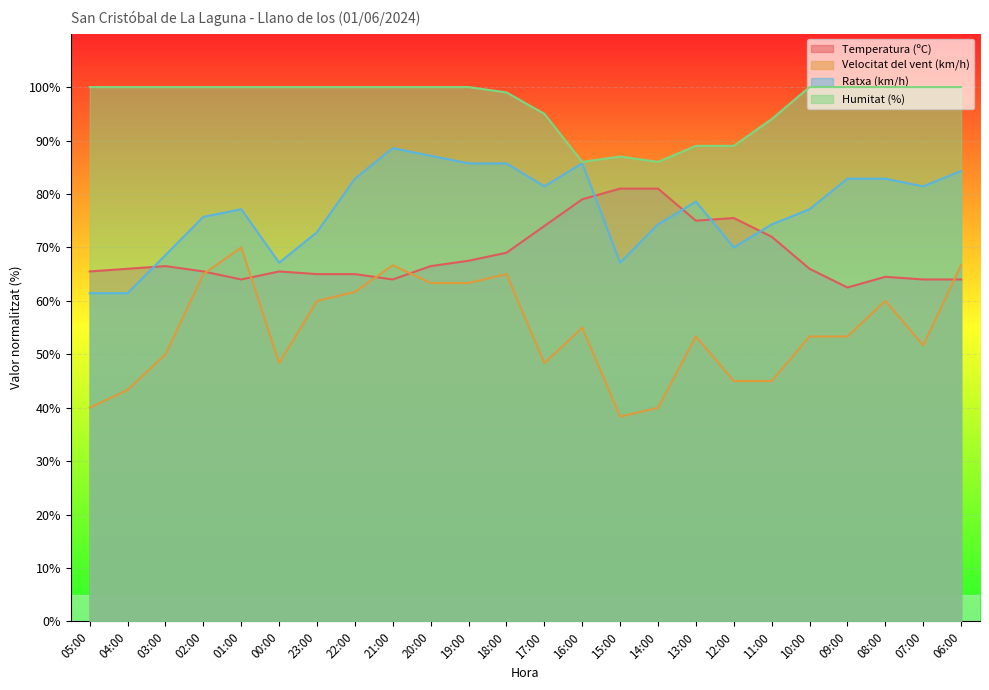

Which series has the largest total across all categories?

Humitat (%)